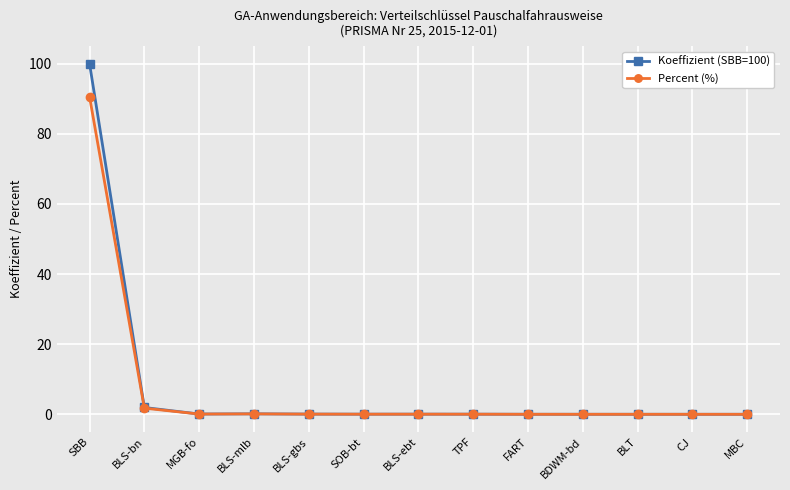

List the series in order of their peak value, highest first.

Koeffizient (SBB=100), Percent (%)